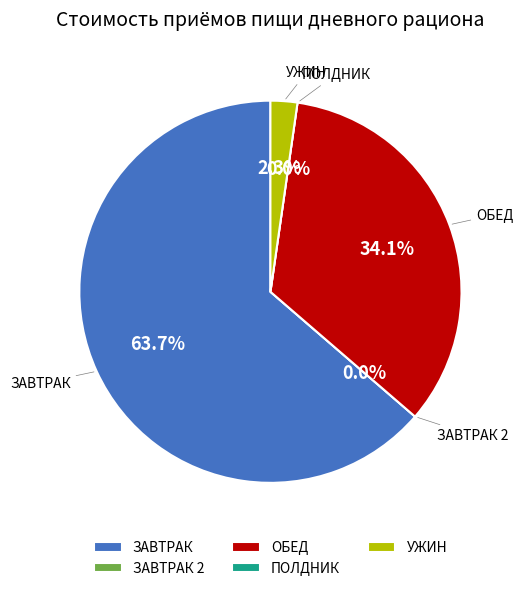

Is the sum of ЗАВТРАК 2 and УЖИН greater than half?

No